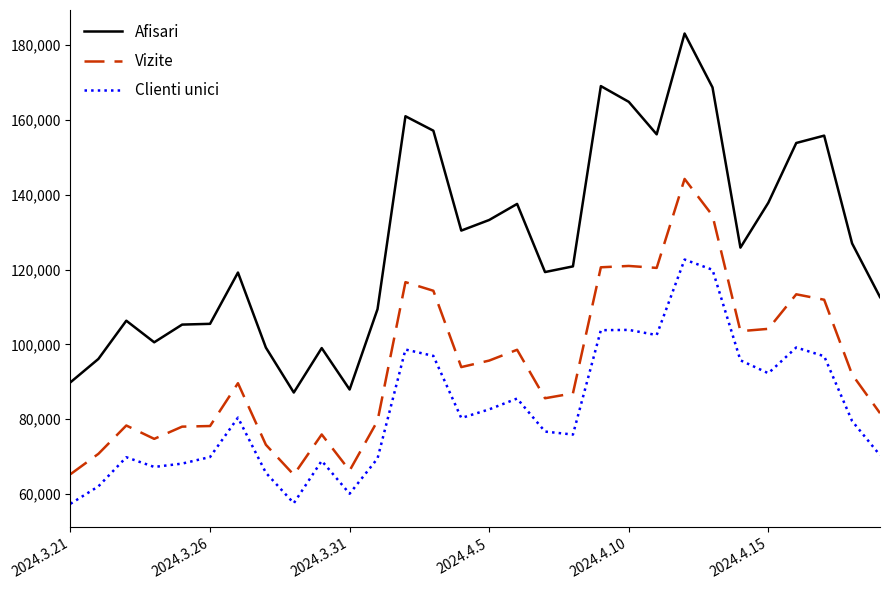

Is this an area chart (filled region under the line)?

No